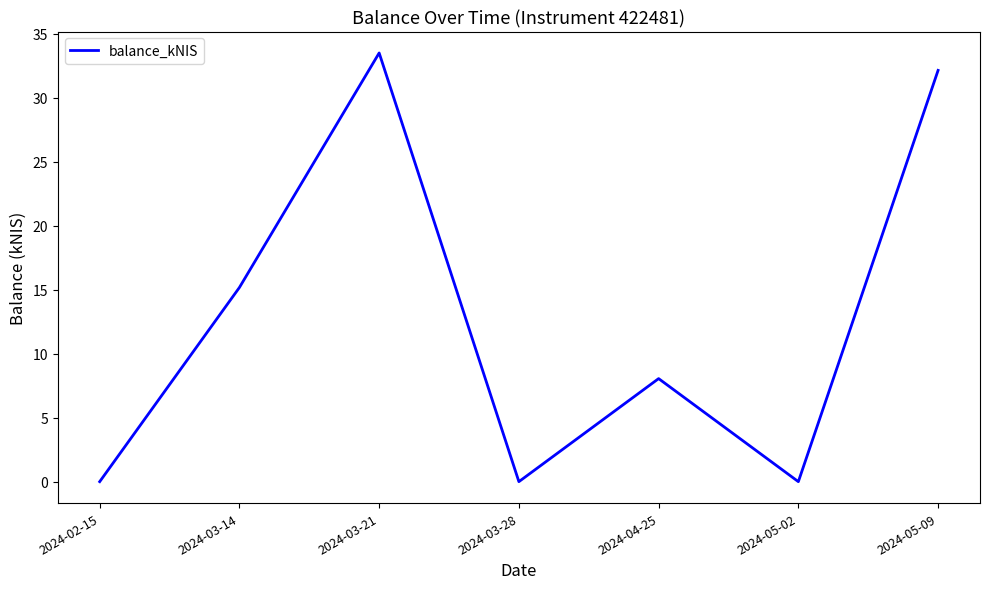

The chart shows a value of -21.7 at 2024-02-15. True or false?

False